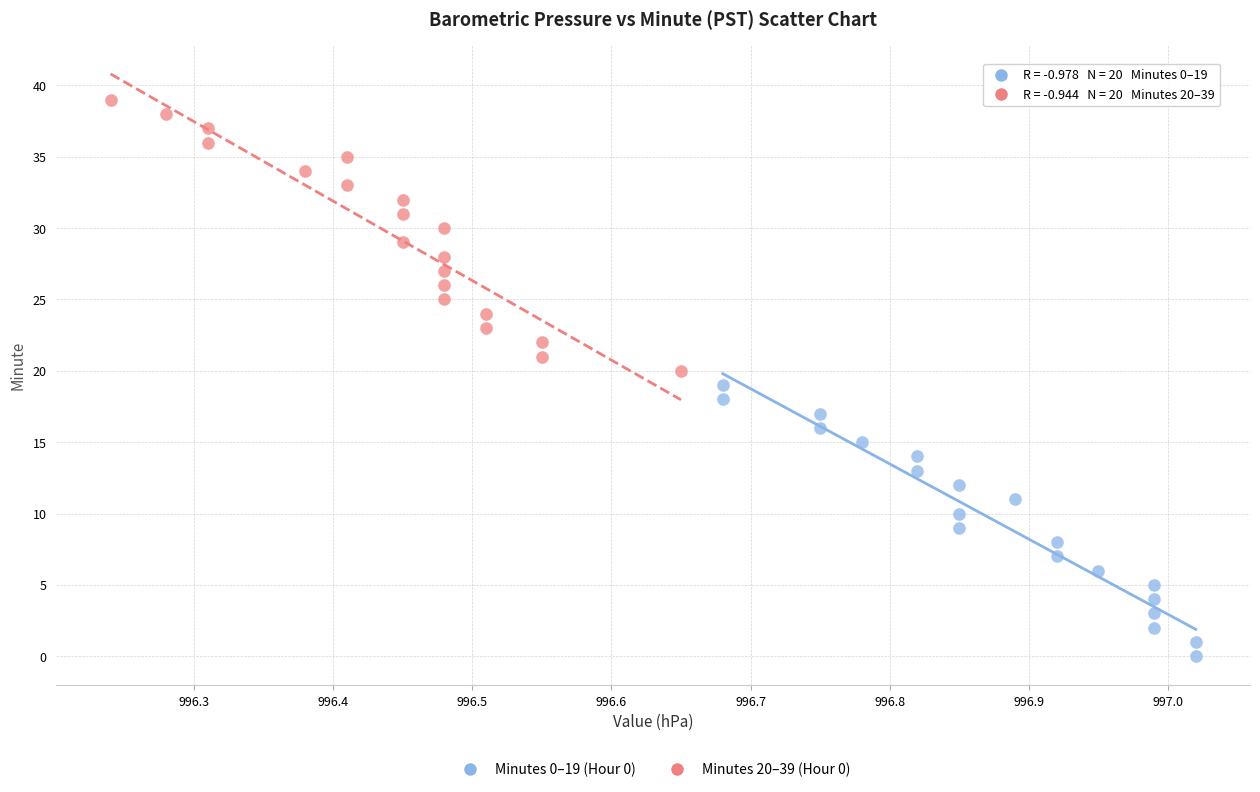

Which series contains the highest Y value?

Minutes 20–39 (Hour 0)